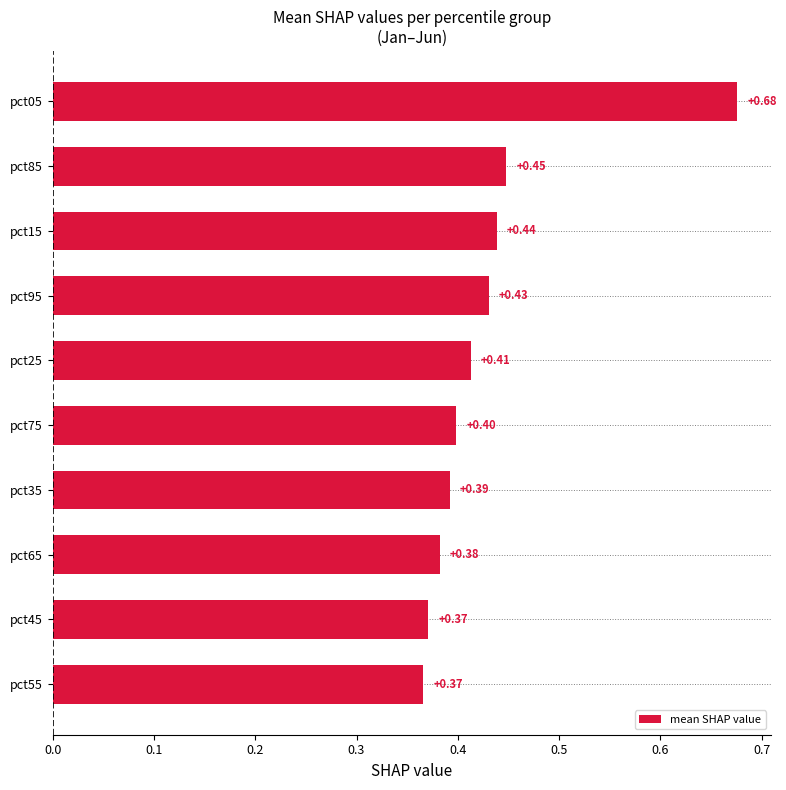

What is the sum of all values?

4.3